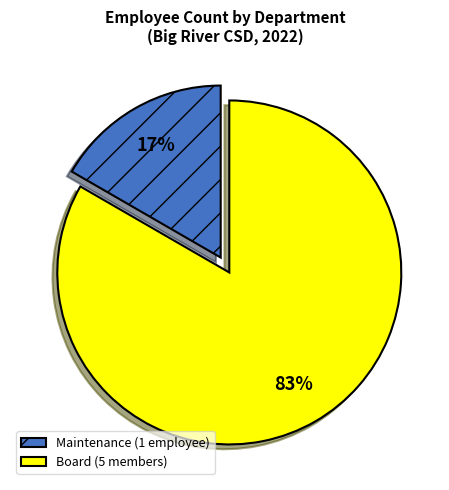

Do Board (5 members) and Maintenance (1 employee) together represent more than half of the pie?

Yes